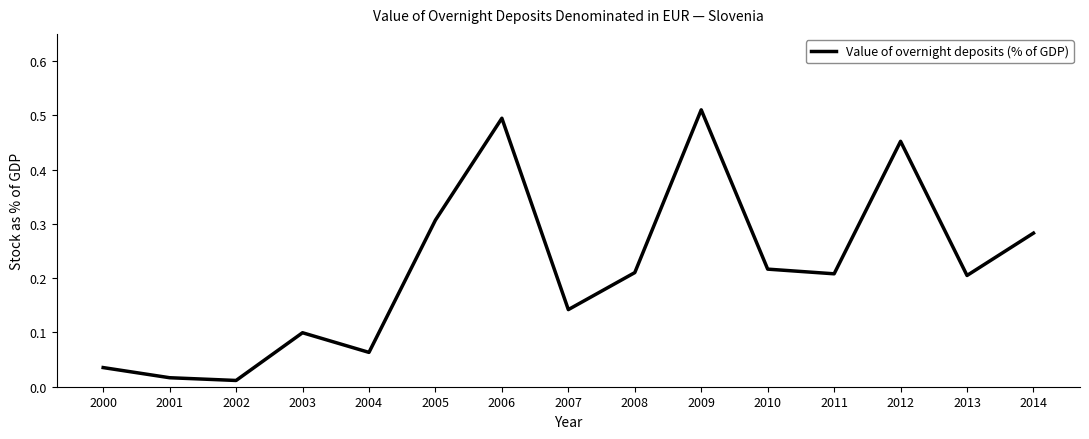

What is the change in value from 2005 to 2006?

+0.2